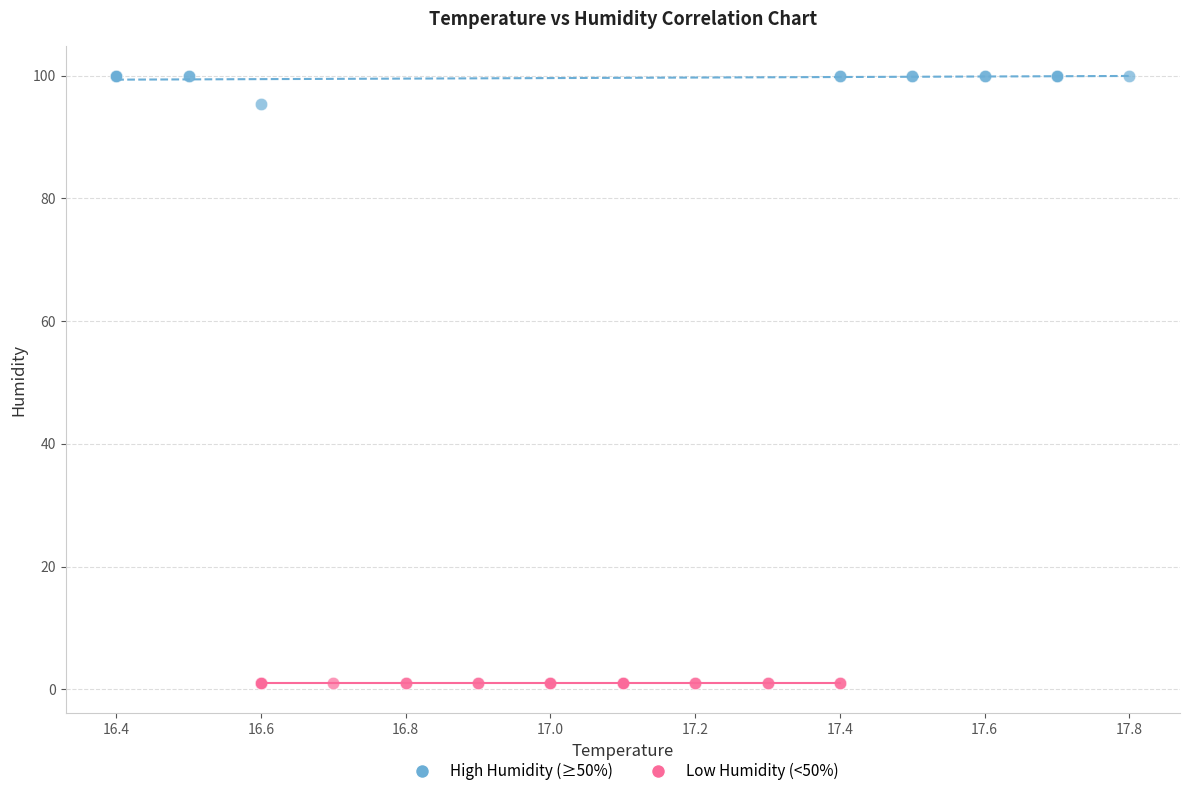

Which series reaches the maximum Y coordinate?

High Humidity (≥50%)